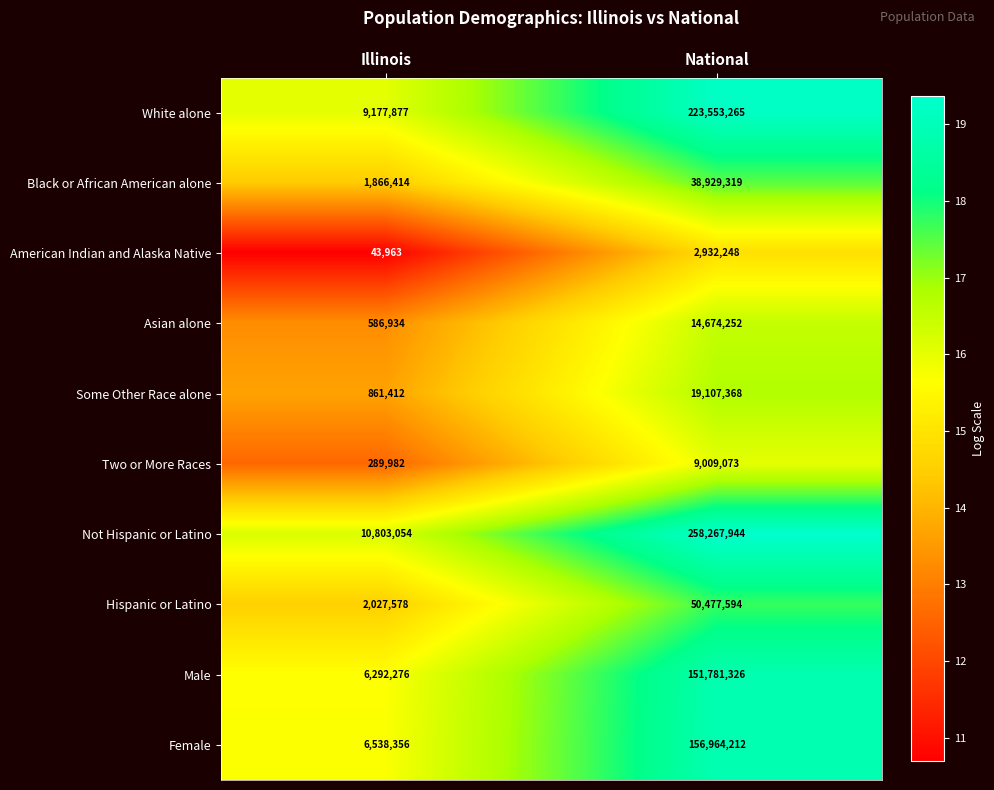

Reading right to left, what are all the values shown in this chart?

White alone: 223553265	9177877
Black or African American alone: 38929319	1866414
American Indian and Alaska Native: 2932248	43963
Asian alone: 14674252	586934
Some Other Race alone: 19107368	861412
Two or More Races: 9009073	289982
Not Hispanic or Latino: 258267944	10803054
Hispanic or Latino: 50477594	2027578
Male: 151781326	6292276
Female: 156964212	6538356